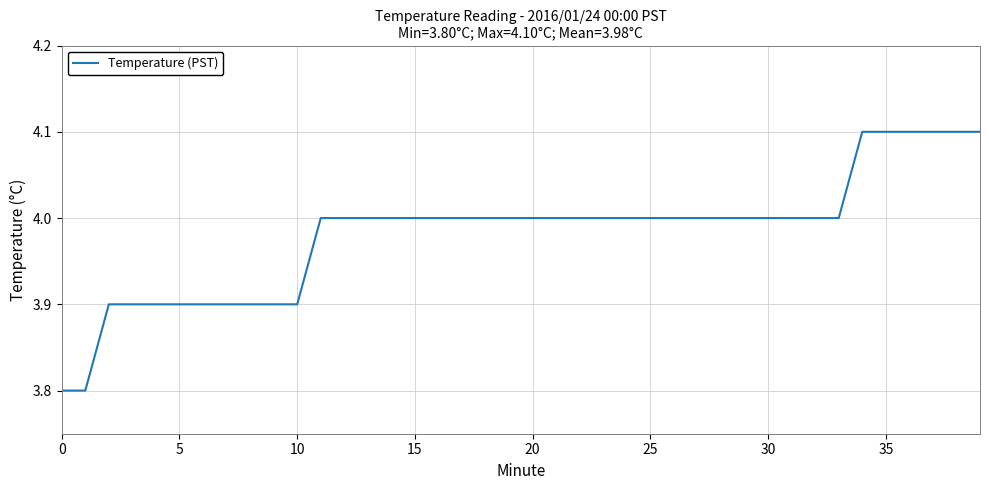

What is the smallest value displayed?

3.8